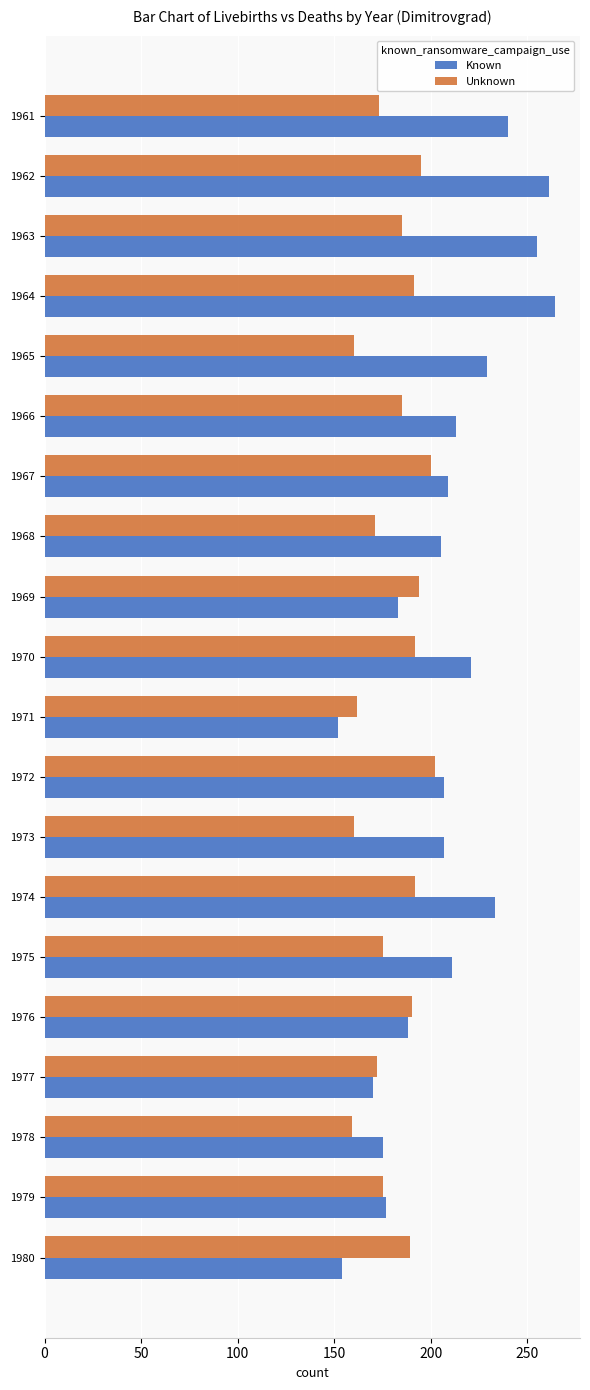

Which series has the largest range (max minus min)?

Known